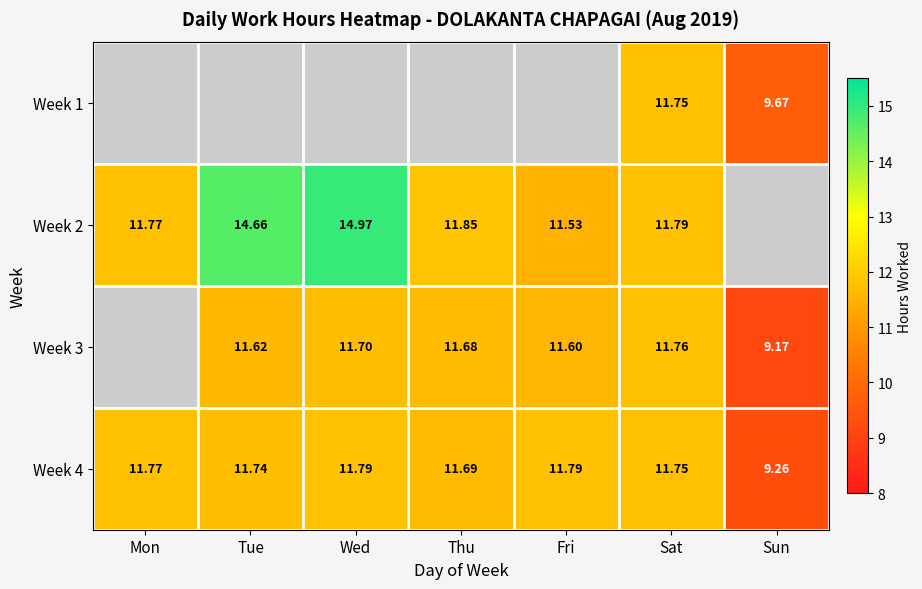

How many distinct data groups are displayed?

4